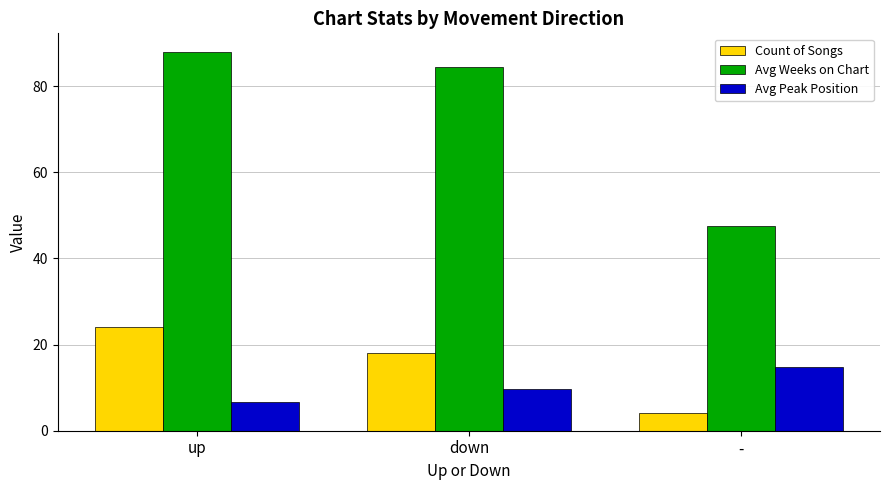

How many bars are there in total?

9